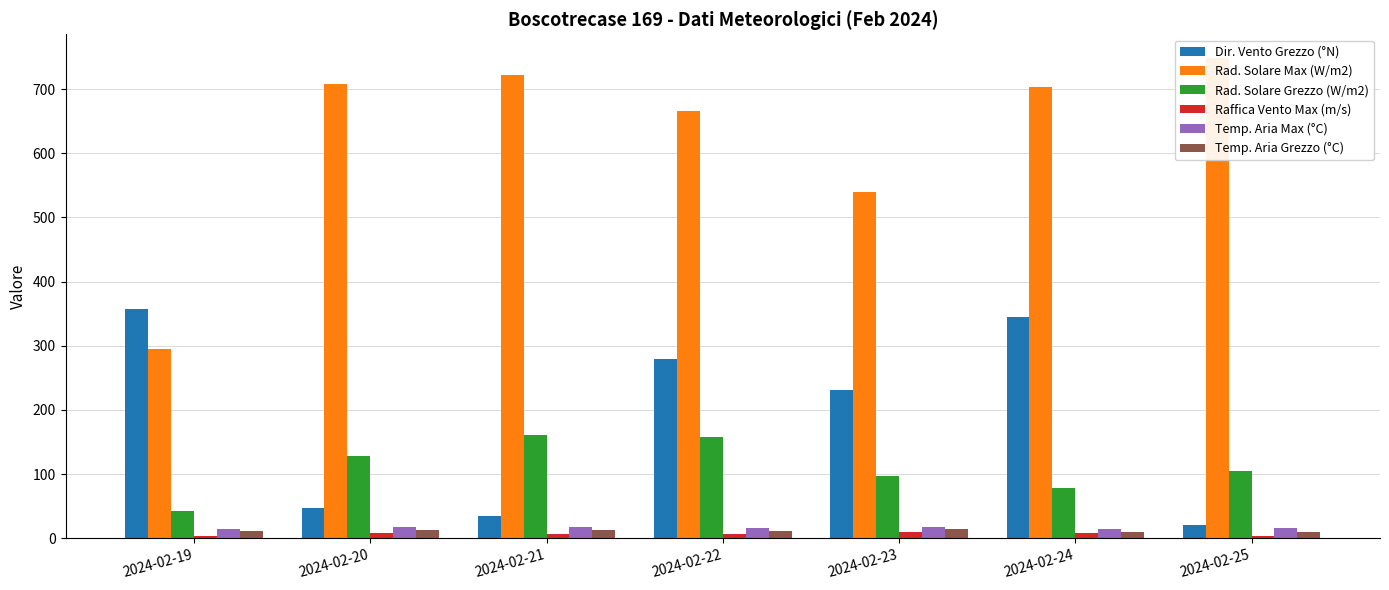

How many values in the Rad. Solare Max (W/m2) series exceed 703?

4